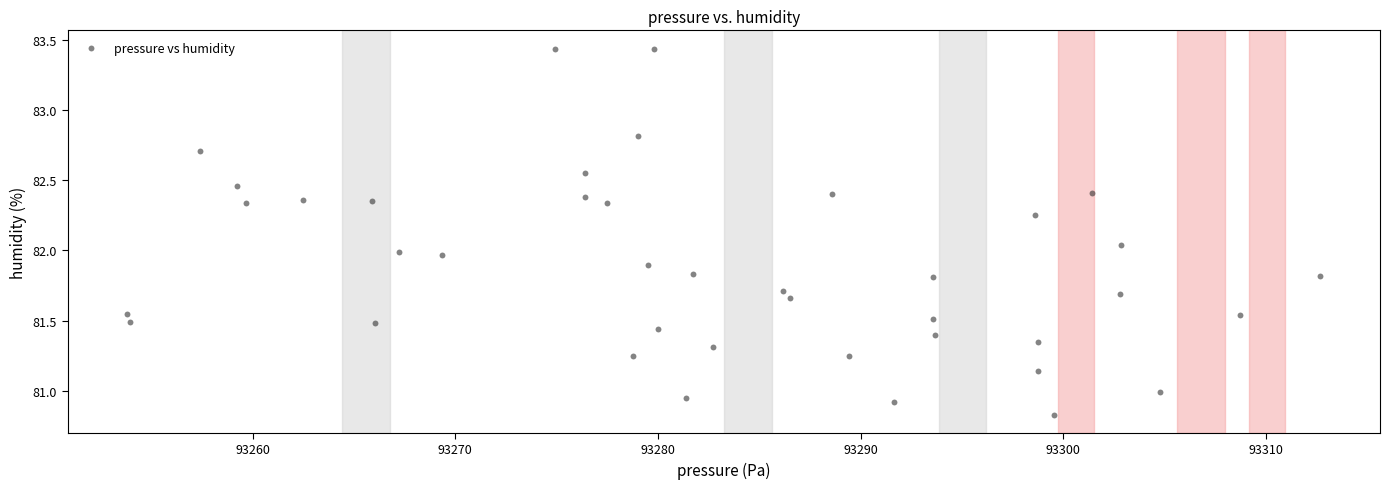

What is the range of Y values (max minus min)?

2.6